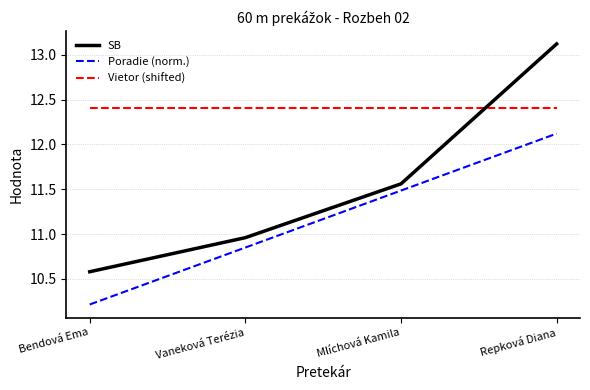

Which series changed the most between Vaneková Terézia and Repková Diana?

SB